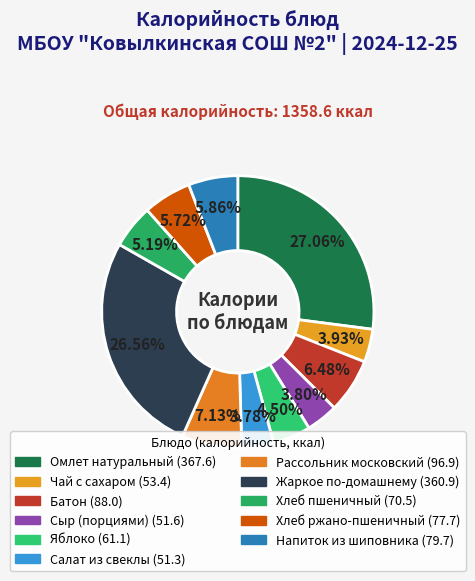

Is there any slice that represents more than half of the pie?

No